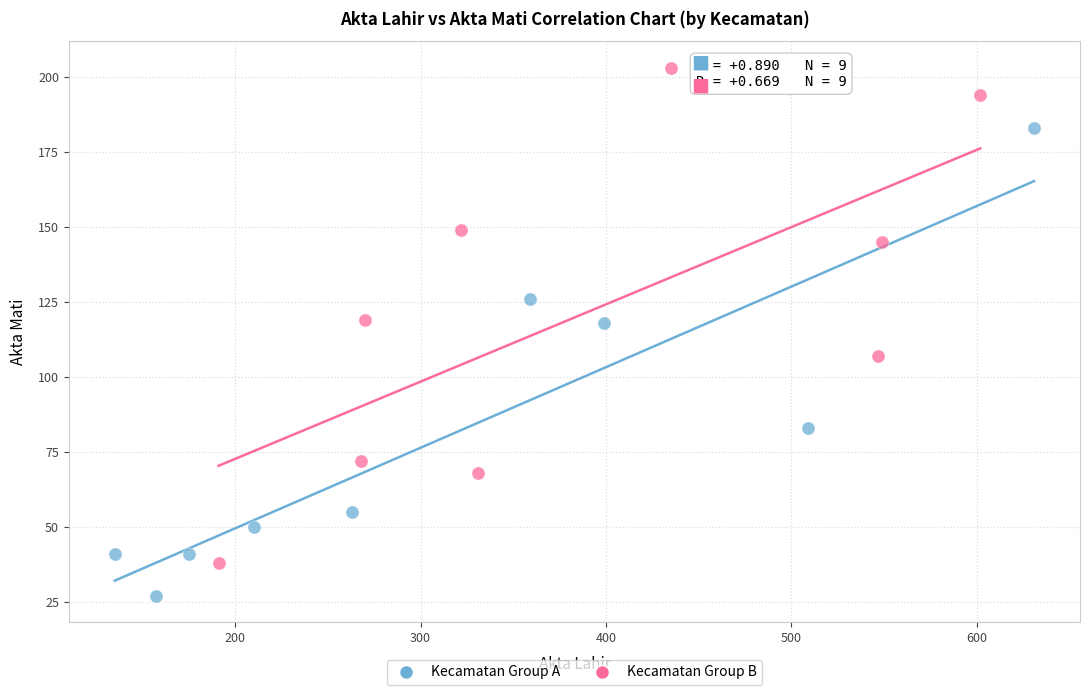

Which series has the largest Y range (max minus min)?

Kecamatan Group B